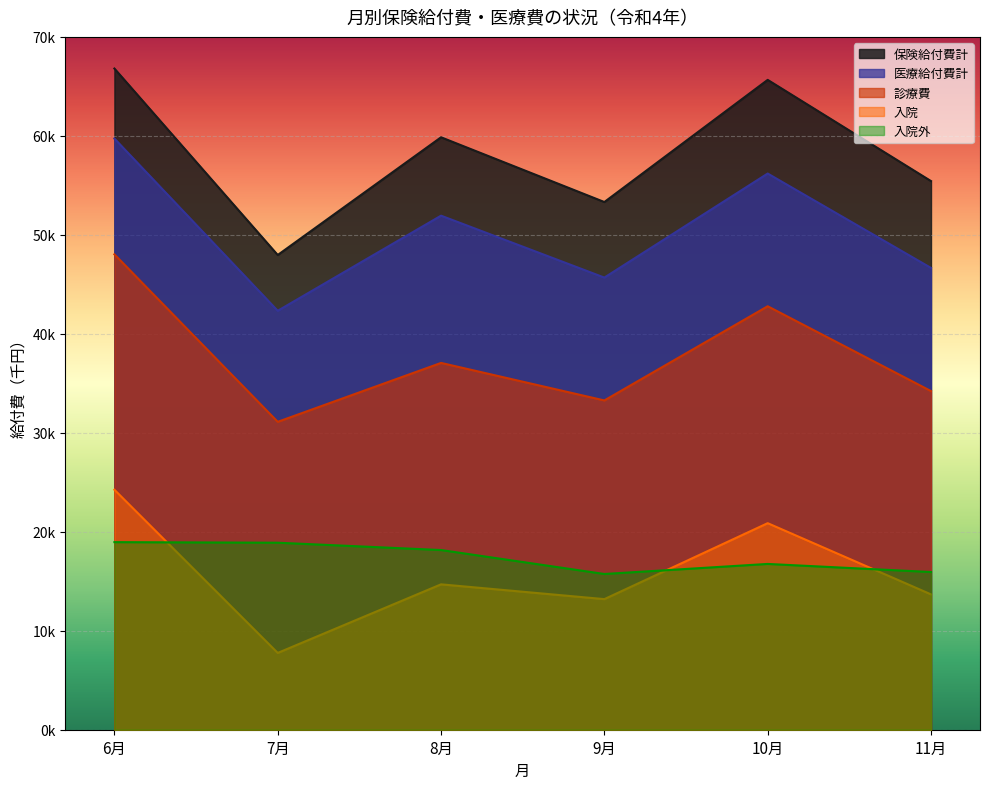

What is the sum of all 入院外 values?

104418.6